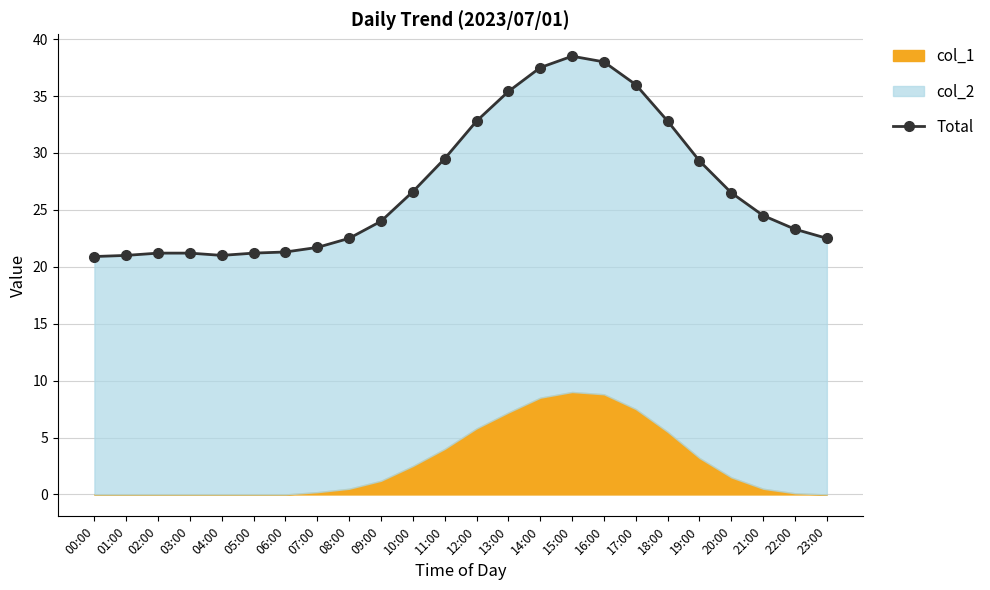

Rank the categories by value from highest to lowest.

15:00, 16:00, 14:00, 17:00, 13:00, 12:00, 18:00, 11:00, 19:00, 10:00, 20:00, 21:00, 09:00, 22:00, 08:00, 23:00, 07:00, 06:00, 02:00, 03:00, 05:00, 01:00, 04:00, 00:00